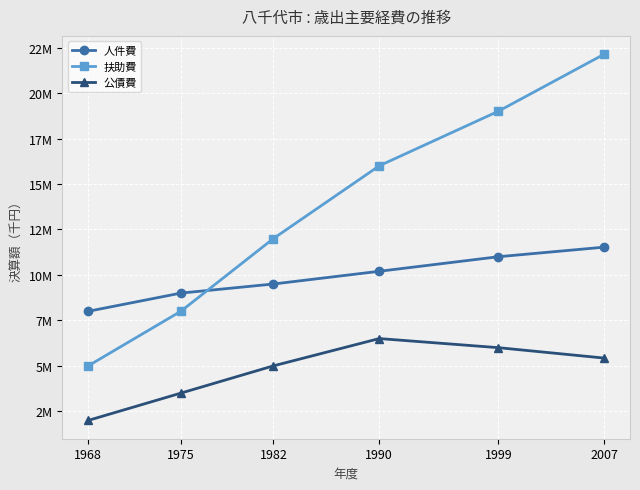

Is this an area chart (filled region under the line)?

No